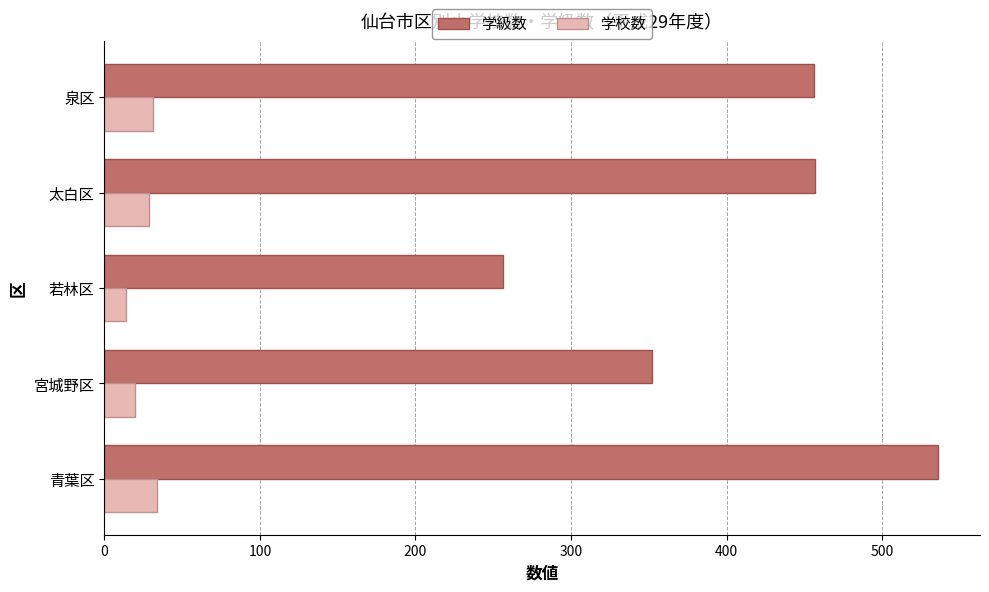

What is the total value across all series at 若林区?

270